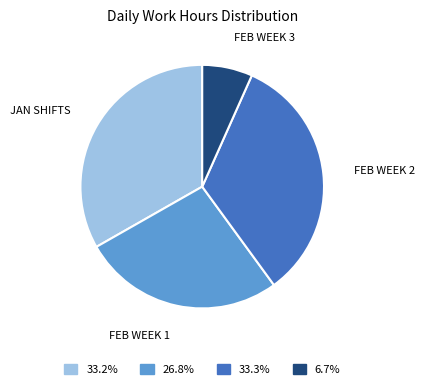

Between FEB WEEK 1 and JAN SHIFTS, which is larger?

JAN SHIFTS